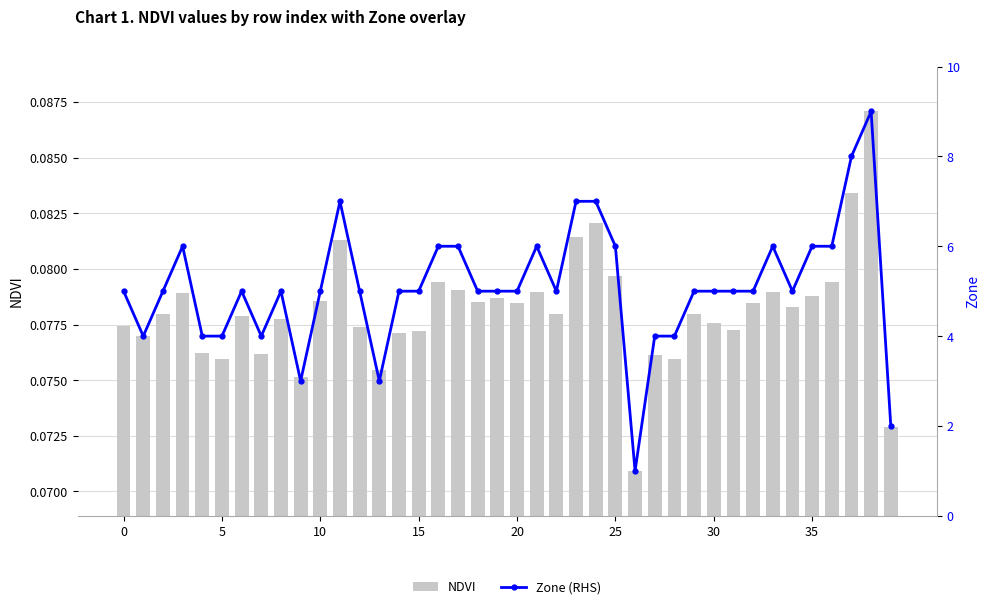

Which series has the largest range (max minus min)?

Zone (RHS)